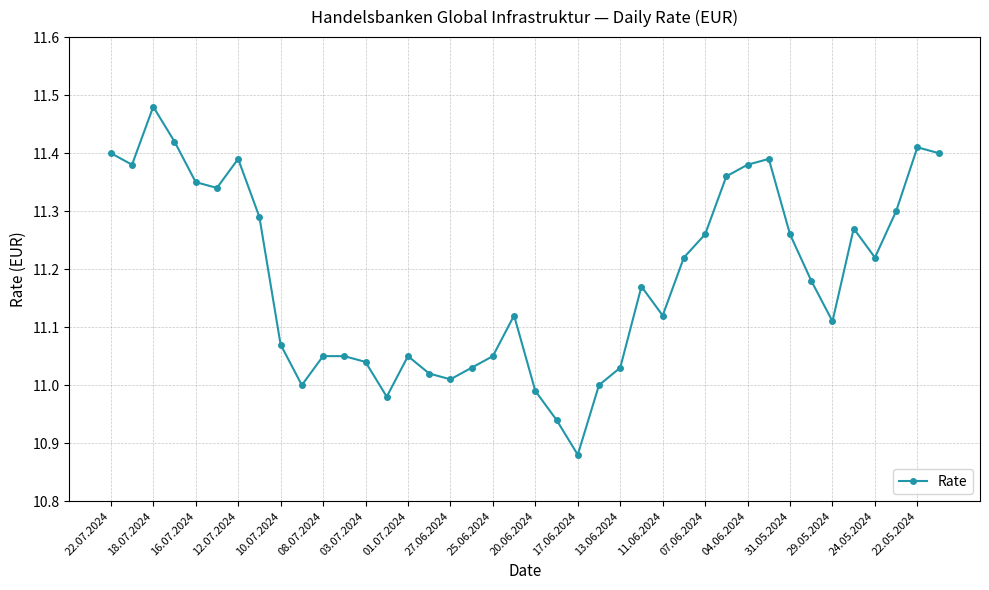

What is the difference between the maximum and minimum values?

0.6